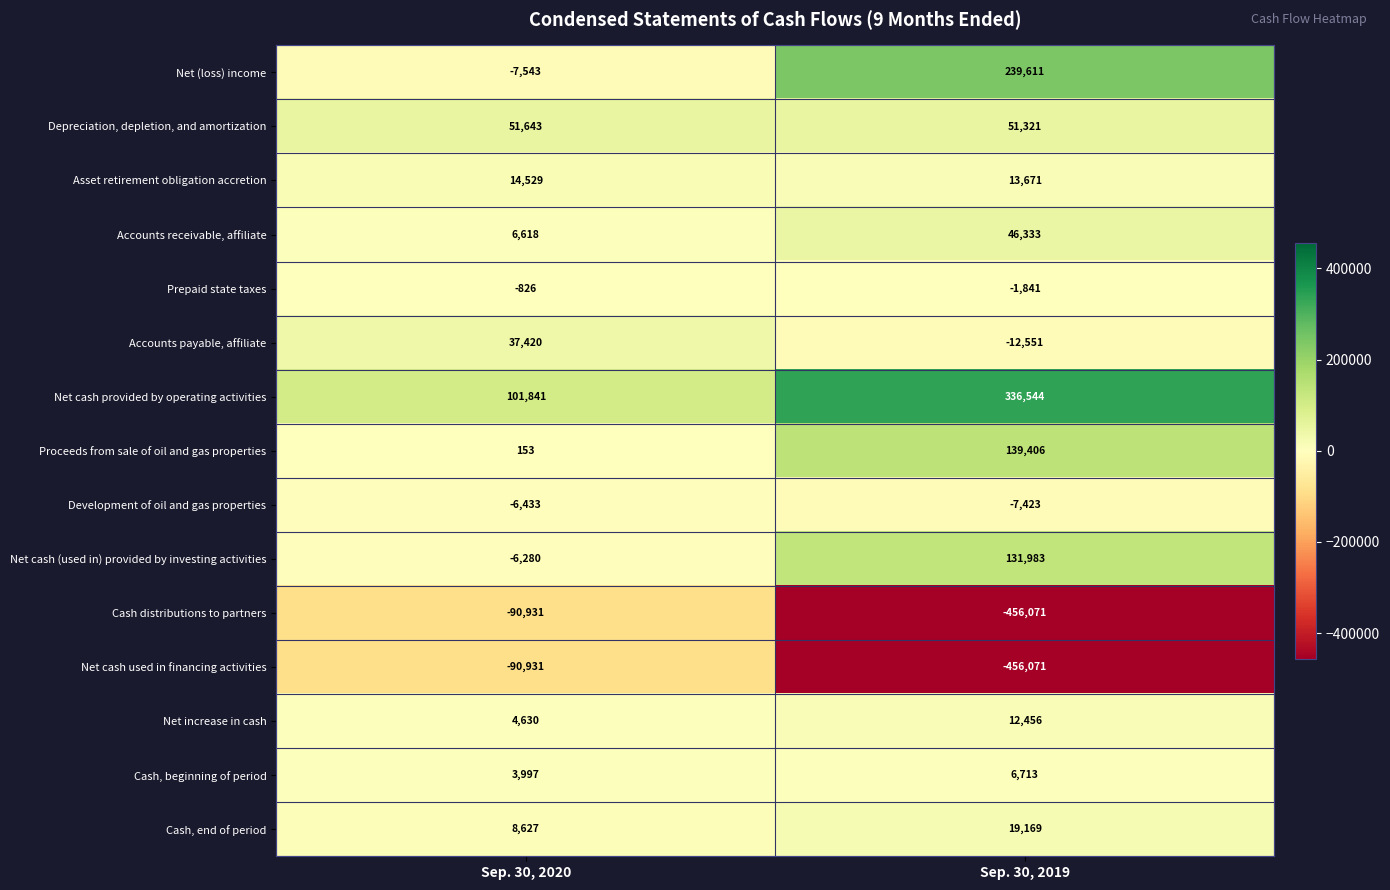

What is the average value of the Depreciation, depletion, and amortization series?

51482